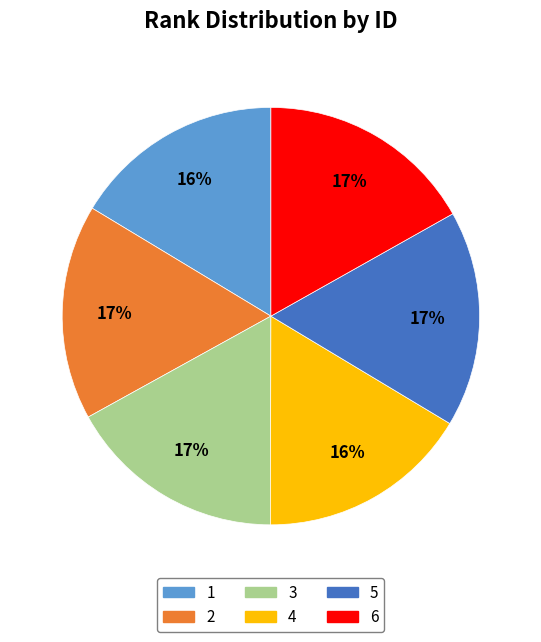

How many slices are in this pie chart?

6